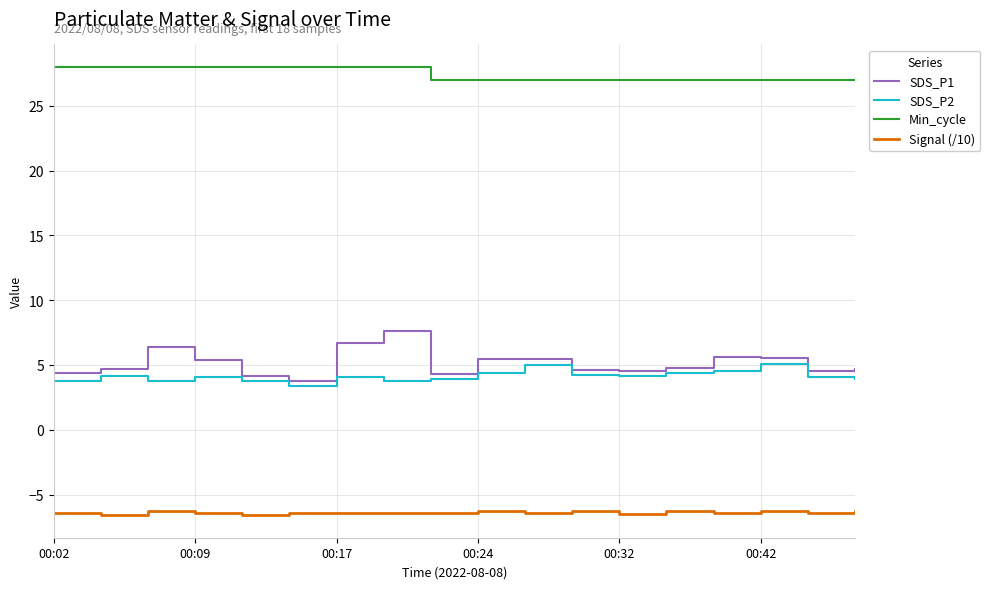

Which series has the widest spread of values?

SDS_P1